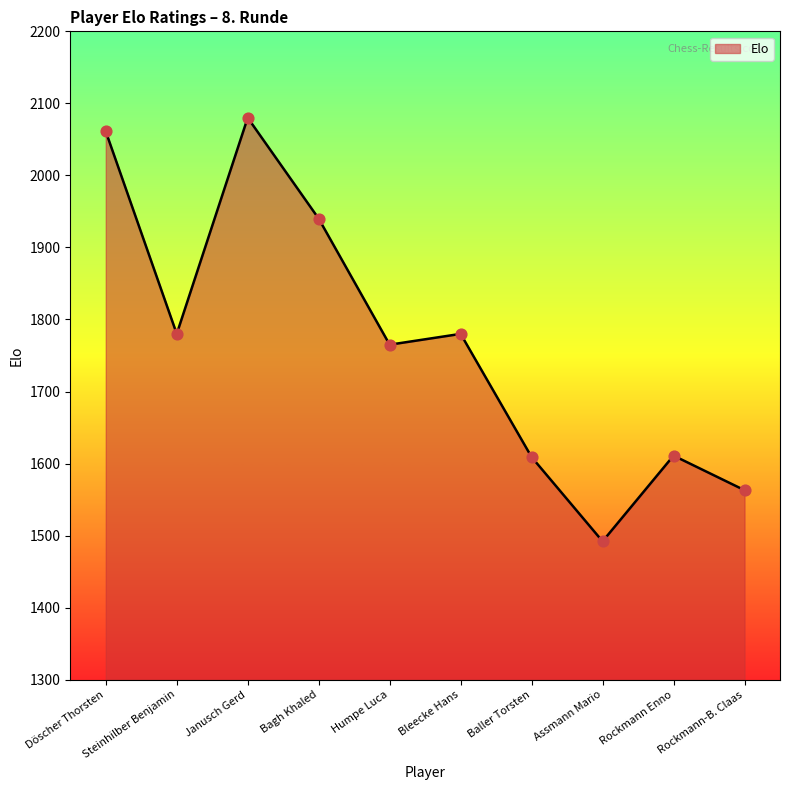

What is the ratio of the value at Janusch Gerd to the value at Baller Torsten?

1.3